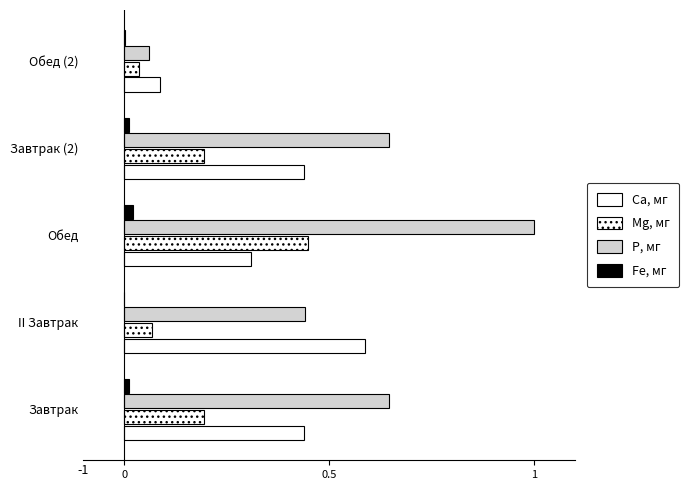

What is the value of the Р, мг bar at the 1st from the left?

0.6